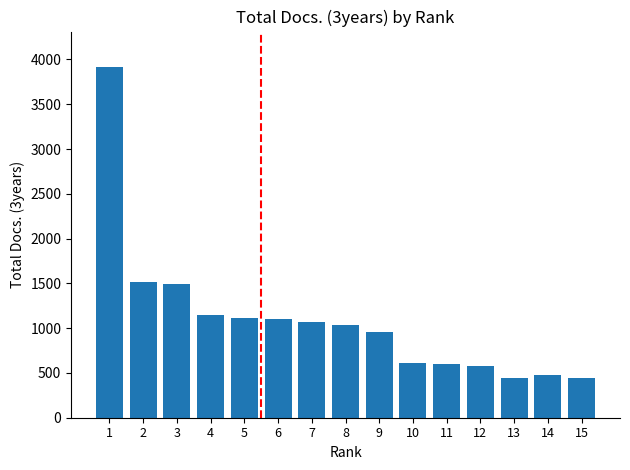

What is the difference between the maximum and minimum values?

3472